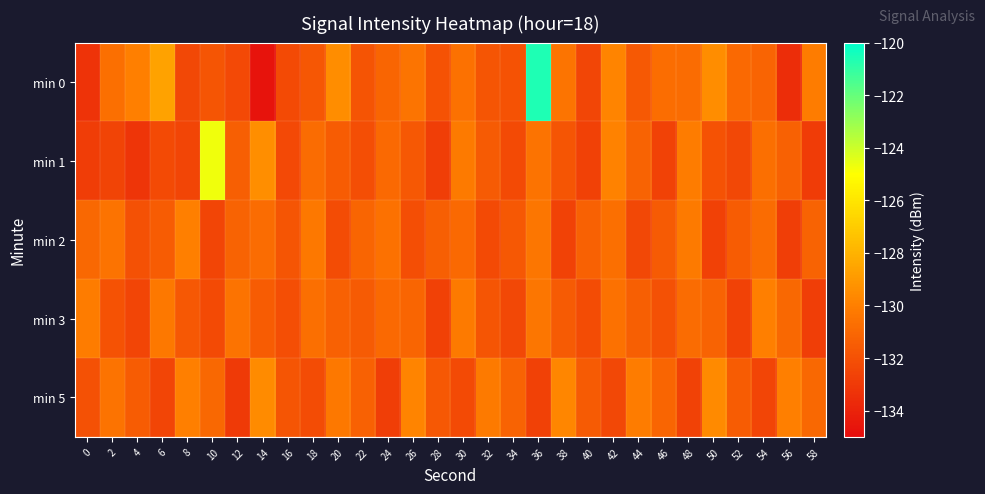

Reading left to right, list all the values displayed in this chart.

min 0: 0=-133.3	2=-130.7	4=-130.0	6=-128.6	8=-132.4	10=-131.8	12=-132.3	14=-134.7	16=-132.3	18=-131.8	20=-129.4	22=-131.9	24=-131.1	26=-130.5	28=-131.9	30=-130.6	32=-131.8	34=-131.9	36=-120.6	38=-130.4	40=-132.4	42=-129.8	44=-131.6	46=-130.7	48=-130.8	50=-129.5	52=-130.9	54=-131.1	56=-133.6	58=-130.1
min 1: 0=-132.9	2=-132.6	4=-133.2	6=-132.3	8=-132.5	10=-124.7	12=-131.4	14=-129.4	16=-132.3	18=-130.8	20=-131.5	22=-132.1	24=-130.9	26=-131.7	28=-132.8	30=-130.2	32=-131.6	34=-132.3	36=-130.5	38=-131.8	40=-132.7	42=-129.9	44=-131.2	46=-132.6	48=-130.1	50=-131.9	52=-132.4	54=-130.7	56=-131.3	58=-132.9
min 2: 0=-131.0	2=-130.5	4=-132.0	6=-131.5	8=-130.0	10=-132.5	12=-131.2	14=-130.8	16=-131.8	18=-130.3	20=-132.2	22=-131.1	24=-130.6	26=-132.1	28=-131.4	30=-130.9	32=-132.3	34=-131.7	36=-130.4	38=-132.6	40=-131.3	42=-130.7	44=-132.4	46=-131.6	48=-130.2	50=-132.7	52=-131.5	54=-130.8	56=-132.8	58=-131.2
min 3: 0=-130.1	2=-131.9	4=-132.5	6=-130.3	8=-131.7	10=-132.3	12=-130.5	14=-131.5	16=-132.1	18=-130.7	20=-131.3	22=-131.6	24=-130.9	26=-131.1	28=-132.7	30=-130.2	32=-131.8	34=-132.4	36=-130.4	38=-131.6	40=-132.2	42=-130.6	44=-131.4	46=-132.0	48=-130.8	50=-131.2	52=-132.6	54=-130.0	56=-131.0	58=-132.8
min 5: 0=-132.0	2=-130.5	4=-131.5	6=-132.5	8=-130.0	10=-131.0	12=-133.0	14=-129.5	16=-131.8	18=-132.2	20=-130.3	22=-131.3	24=-132.8	26=-129.8	28=-131.7	30=-132.3	32=-130.2	34=-131.2	36=-132.7	38=-129.7	40=-131.6	42=-132.4	44=-130.1	46=-131.1	48=-132.6	50=-129.6	52=-131.5	54=-132.5	56=-130.0	58=-131.0